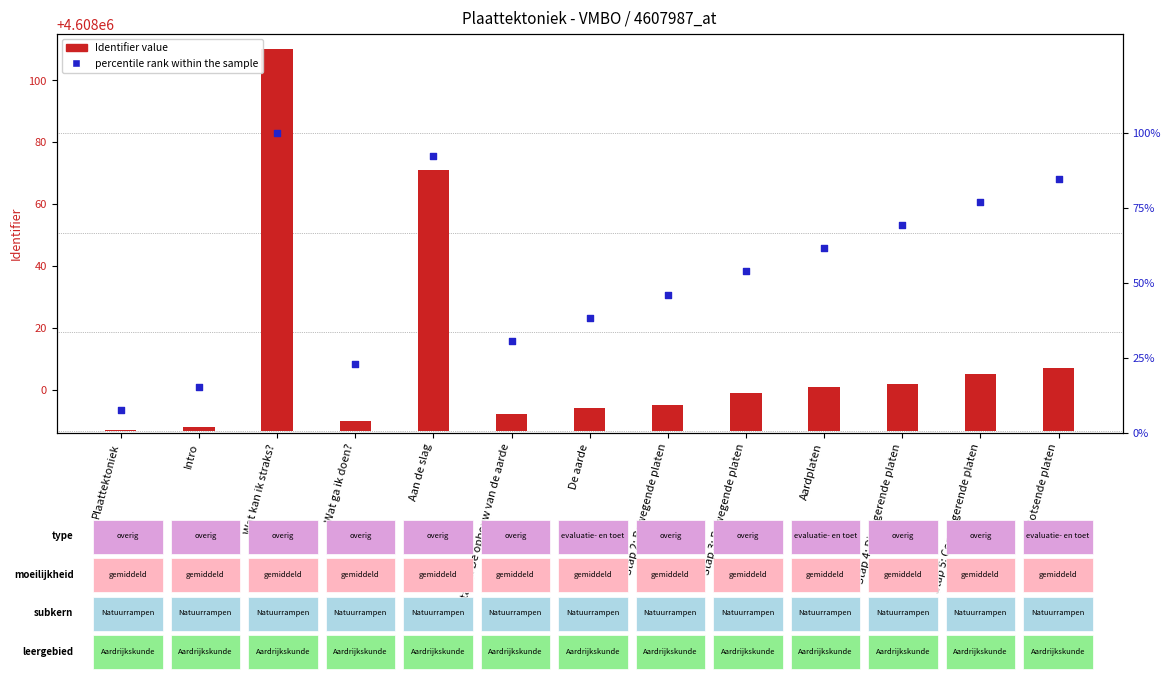

Which series reaches the maximum Y coordinate?

Identifier